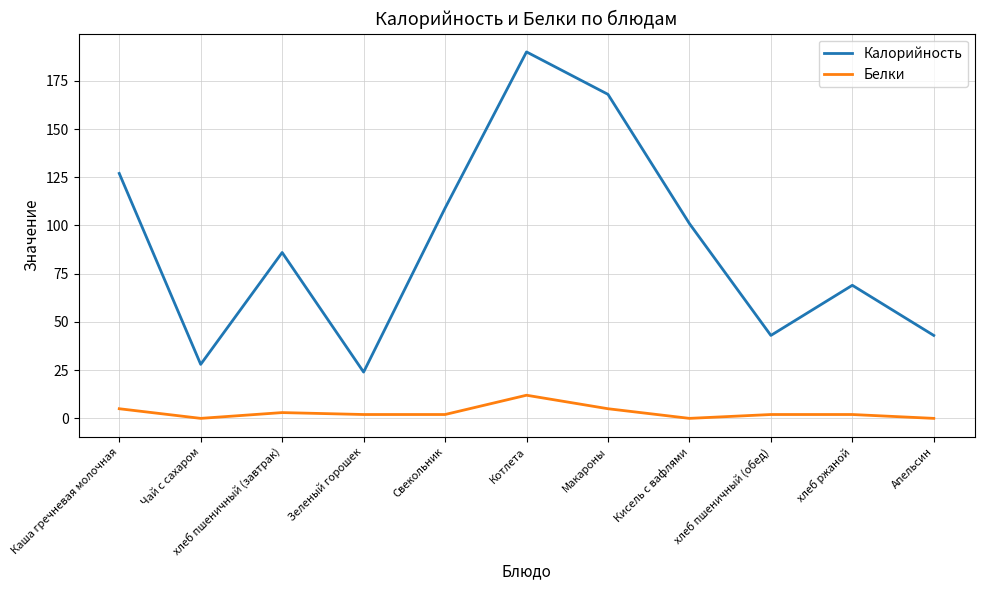

The value of Калорийность at хлеб пшеничный (завтрак) is 119. True or false?

False